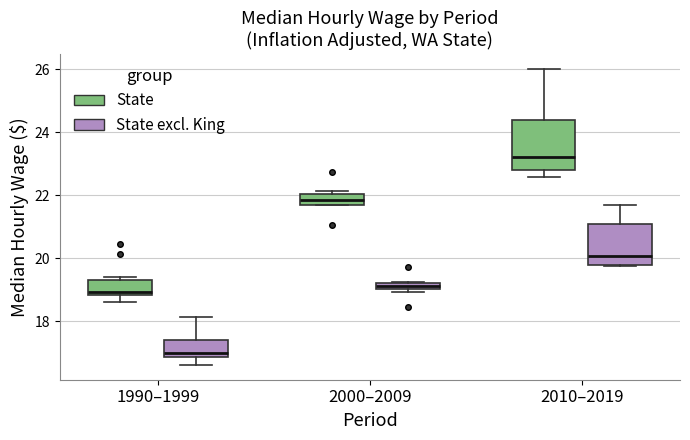

Which box's median line is the lowest?

1990–1999 (State excl. King)